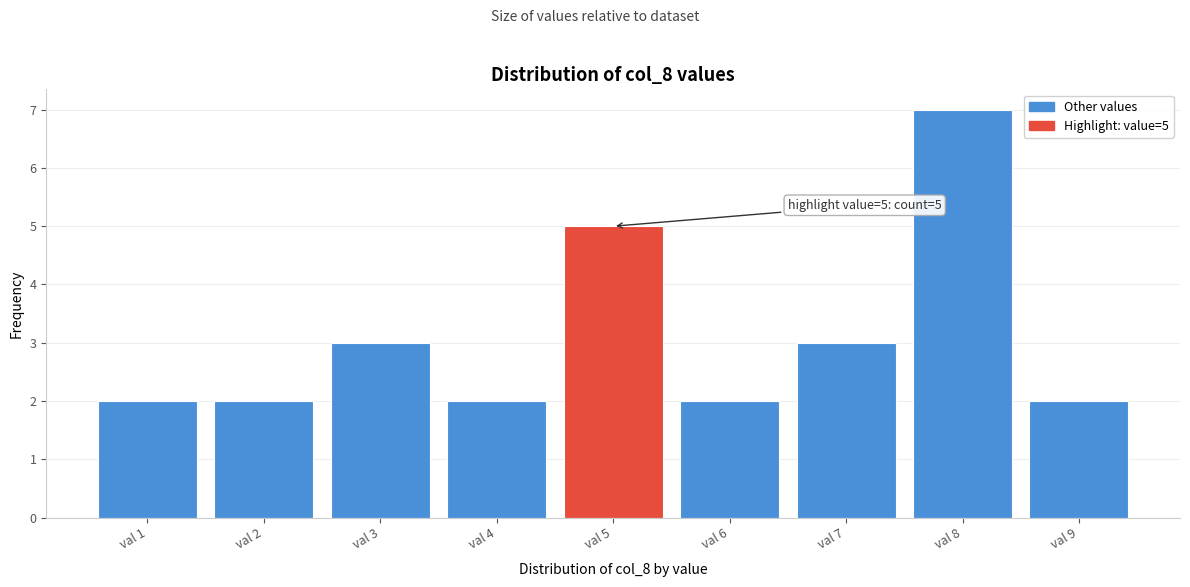

Over which range of the x-axis is the bar tallest?

7.5 to 8.5